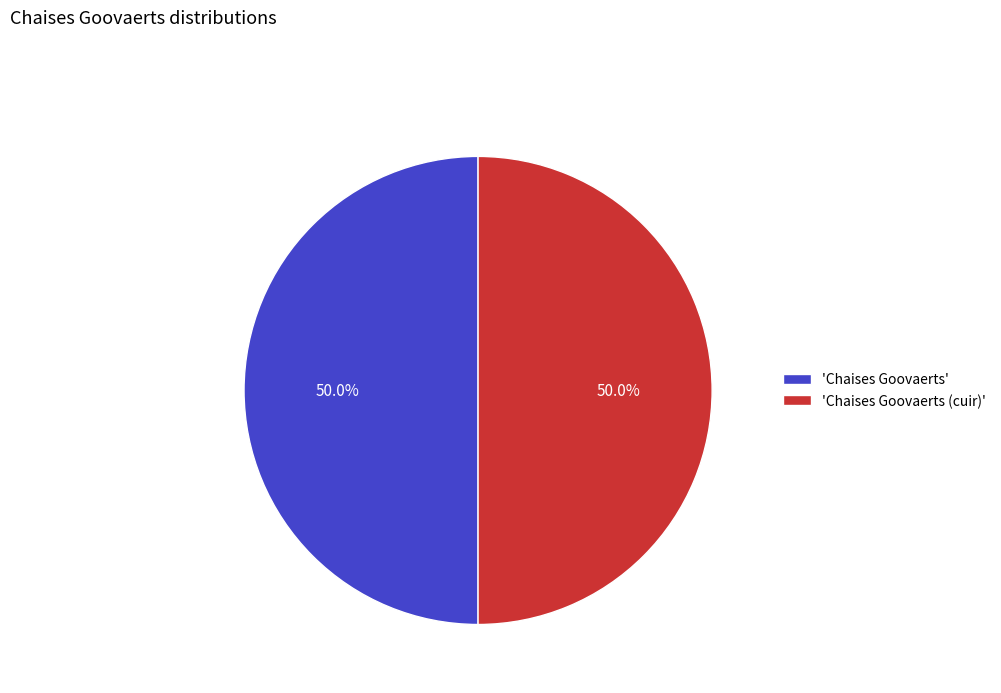

Approximately how many times larger is the value at 'Chaises Goovaerts (cuir)' compared to 'Chaises Goovaerts'?

1.0